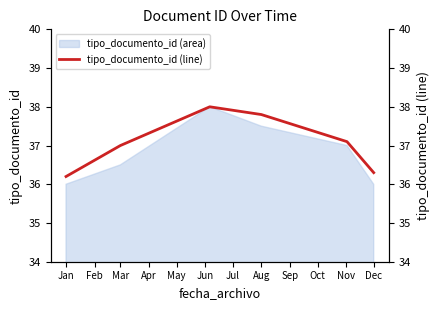

True or false: there are more than 2 points higher than both neighbors.

False